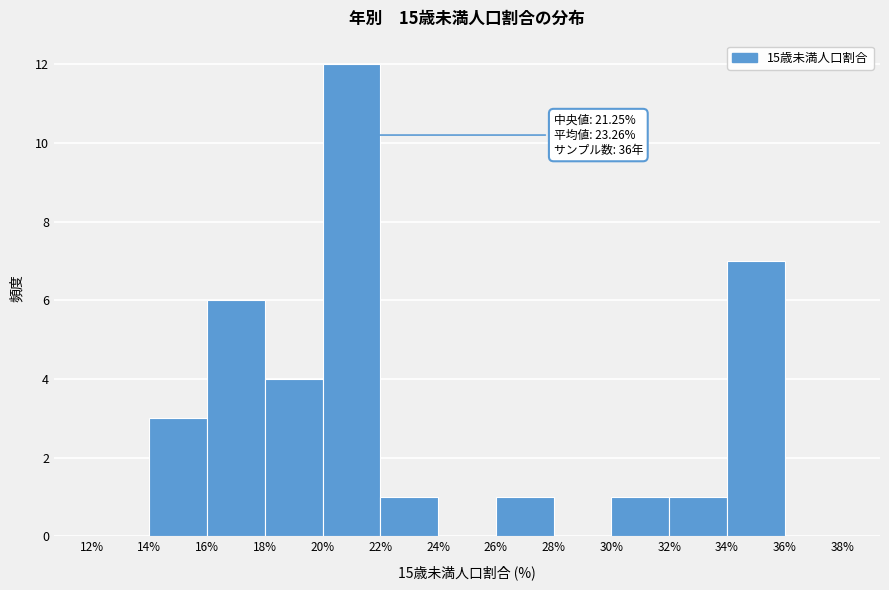

Over which range of the x-axis is the bar tallest?

20% to 22%